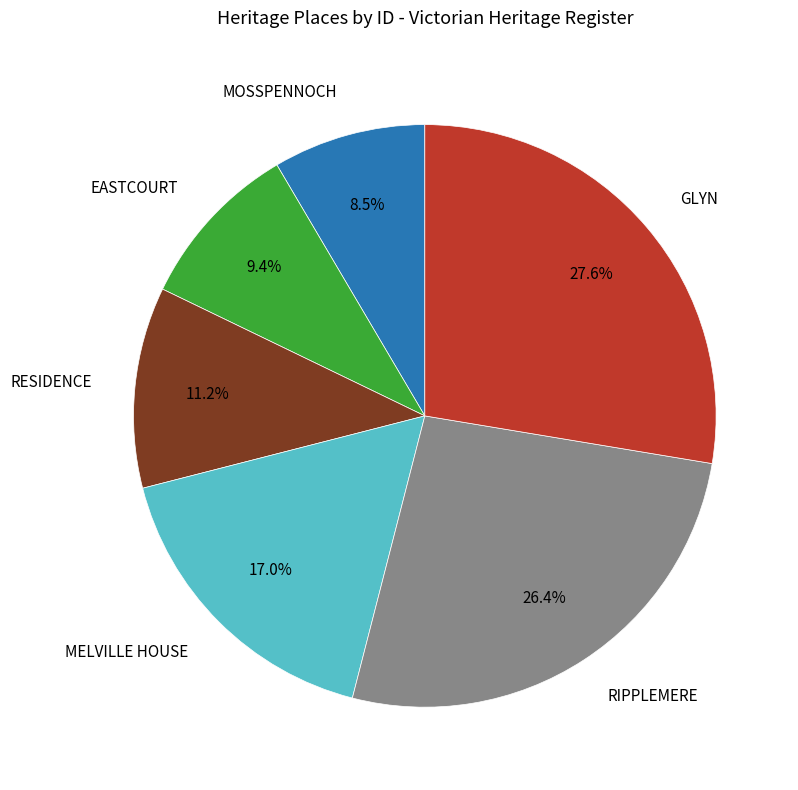

Is there a majority slice in this chart?

No